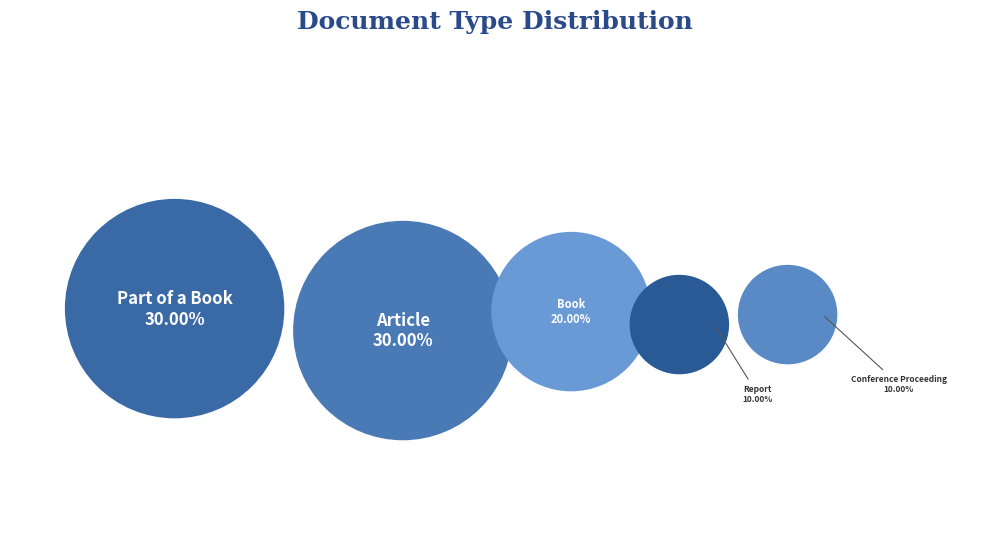

Which category has the biggest portion of the pie?

Article